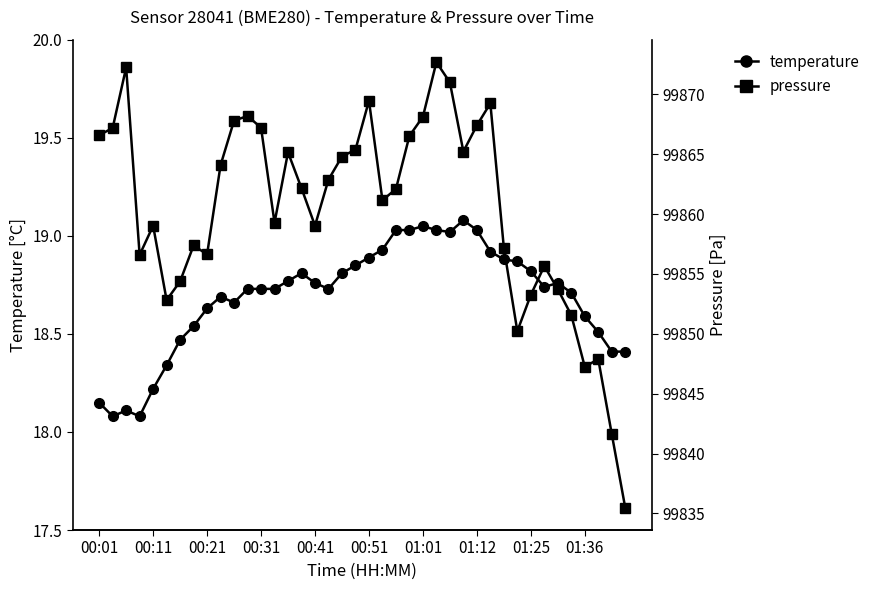

Which series has the widest spread of values?

pressure